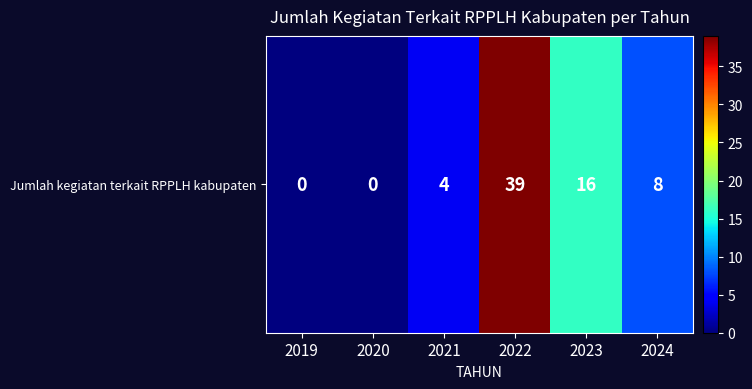

What is the difference between the maximum and minimum values?

39